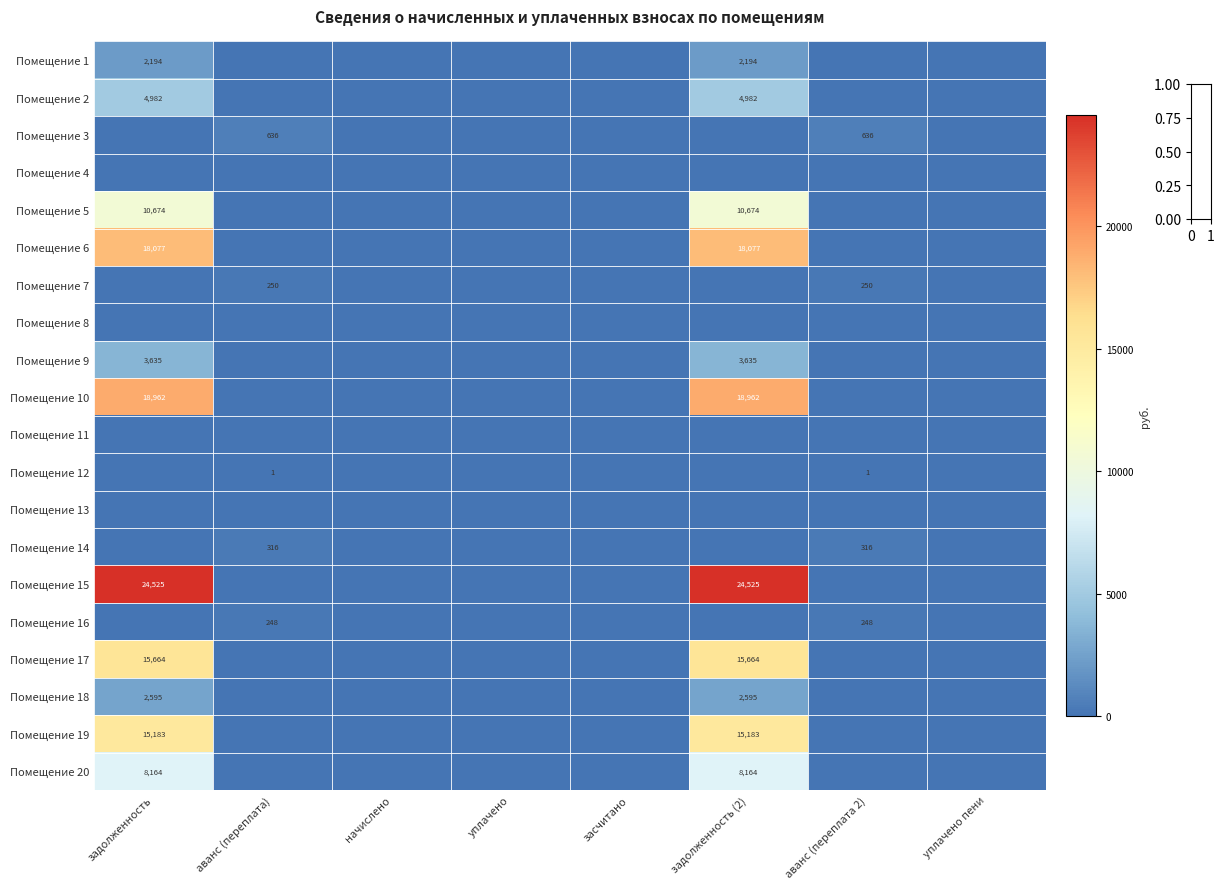

True or false: Помещение 1 has a value of 2194 at задолженность (2).

True